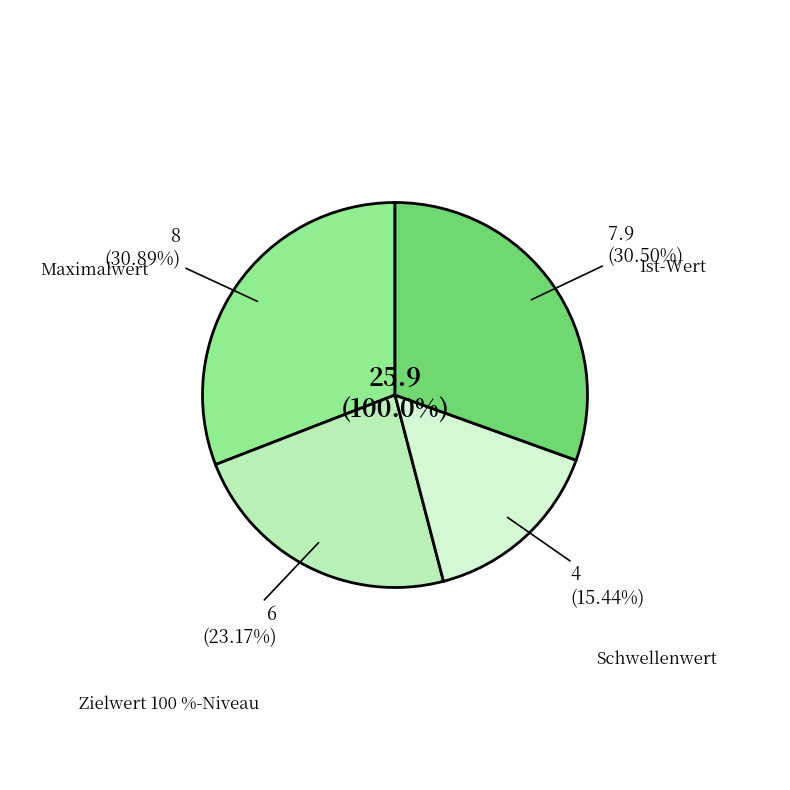

How many segments does this pie chart have?

4